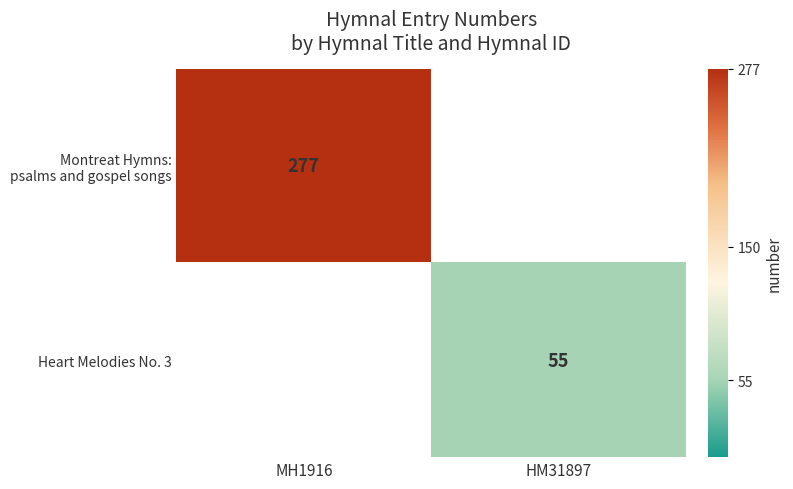

What is the total value across all series at MH1916?

277